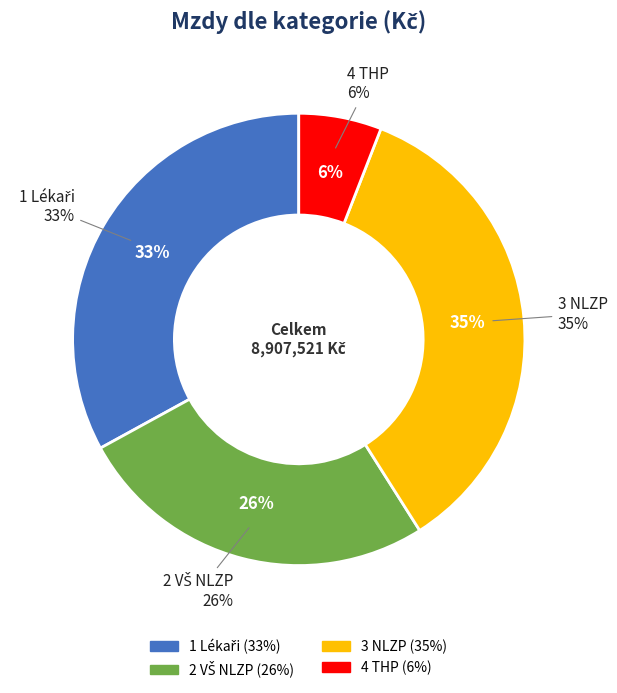

What is the total percentage of 2 VŠ NLZP and 3 NLZP?

61.1%